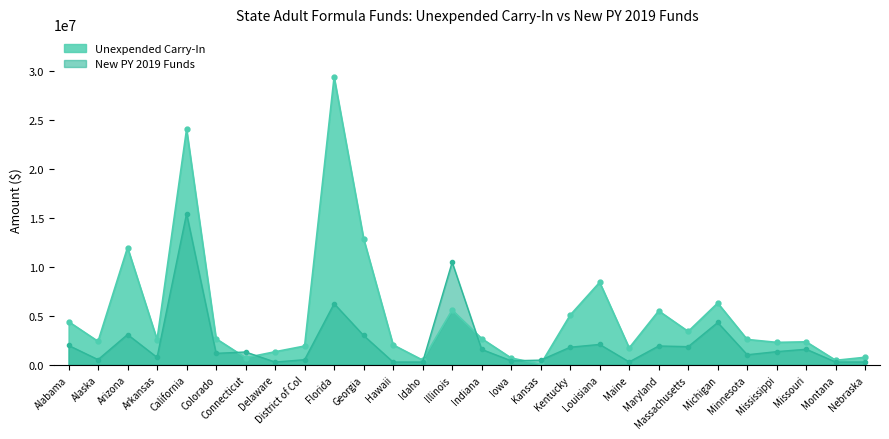

True or false: Unexpended Carry-In has a value of 2663064 at Colorado.

True